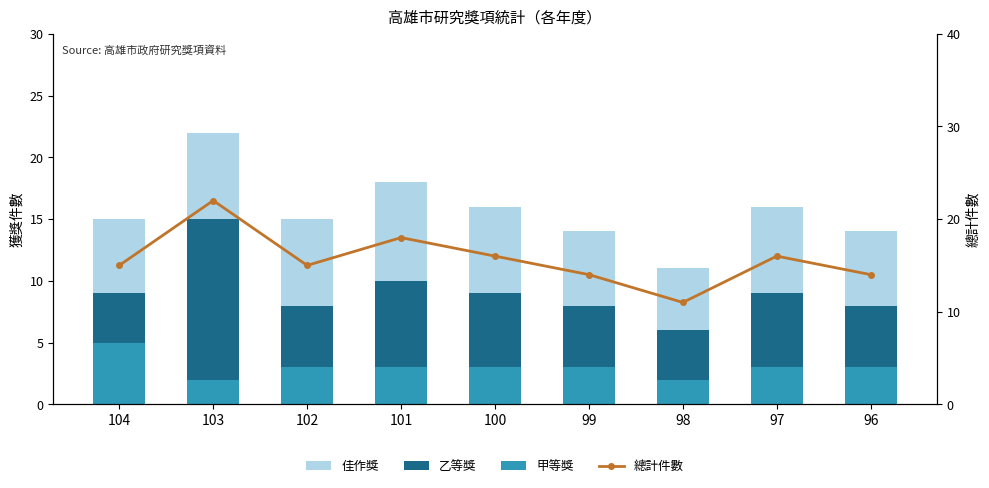

At which category is the sum across all series the highest?

103